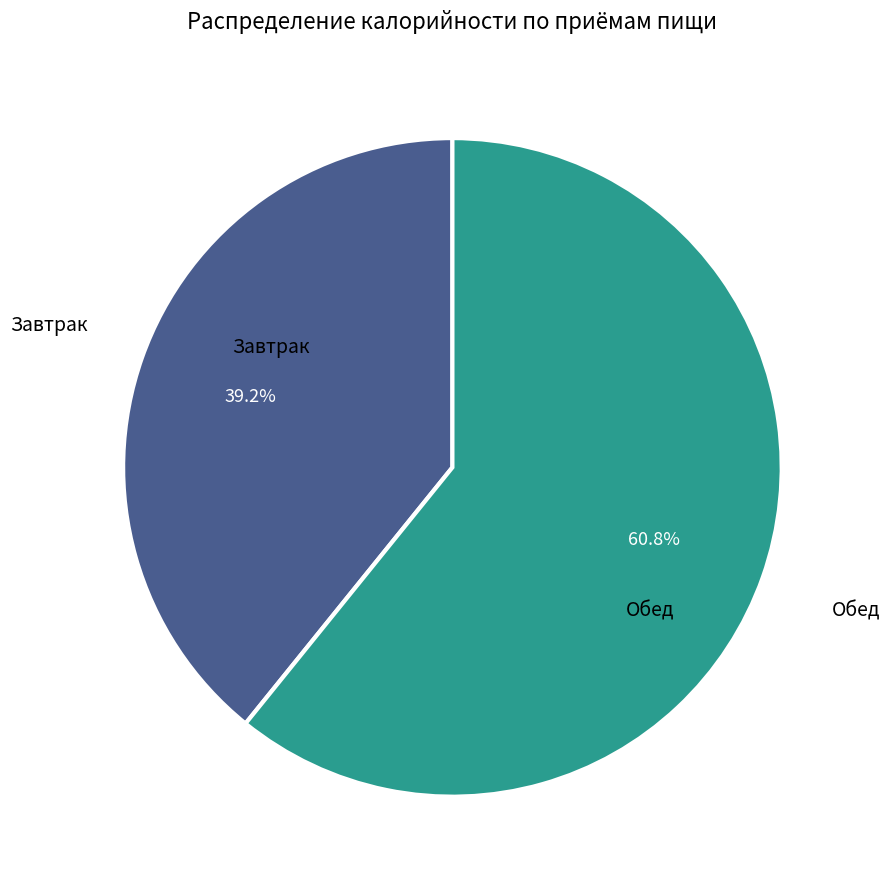

To the nearest percent, what is the average slice percentage?

50%